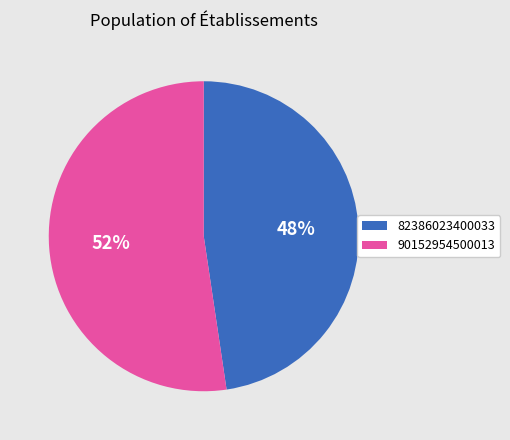

What percentage is the 90152954500013 slice, to the nearest percent?

52%